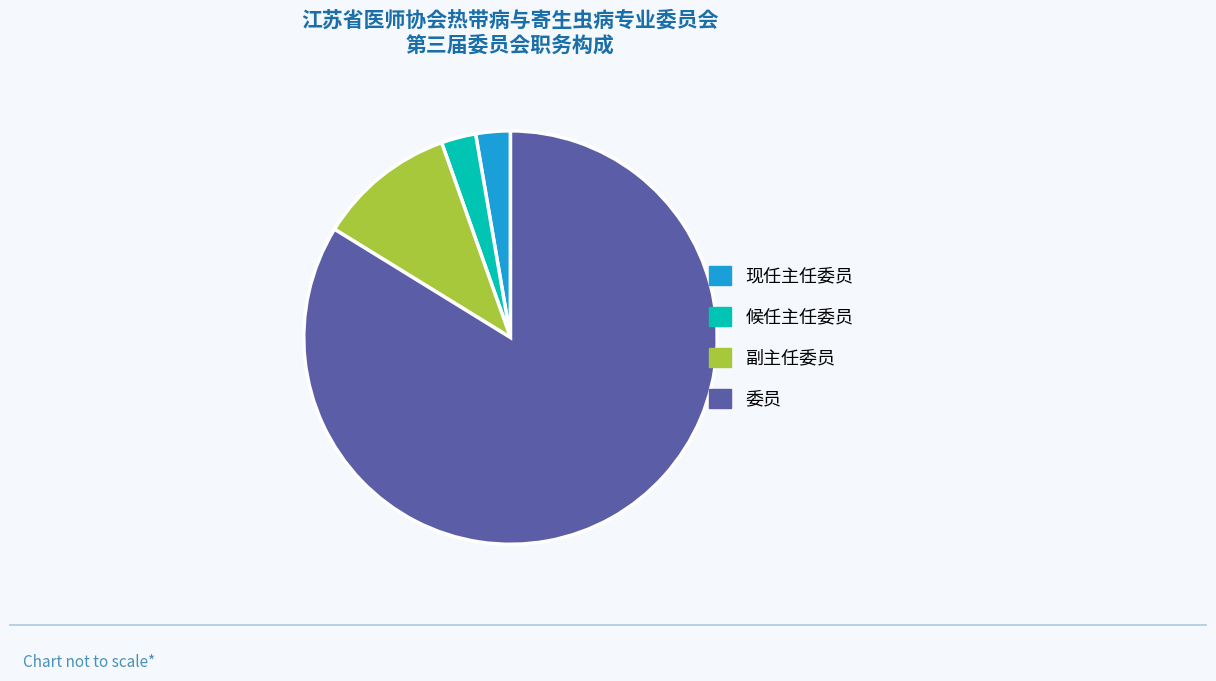

Count the number of slices in the pie.

4